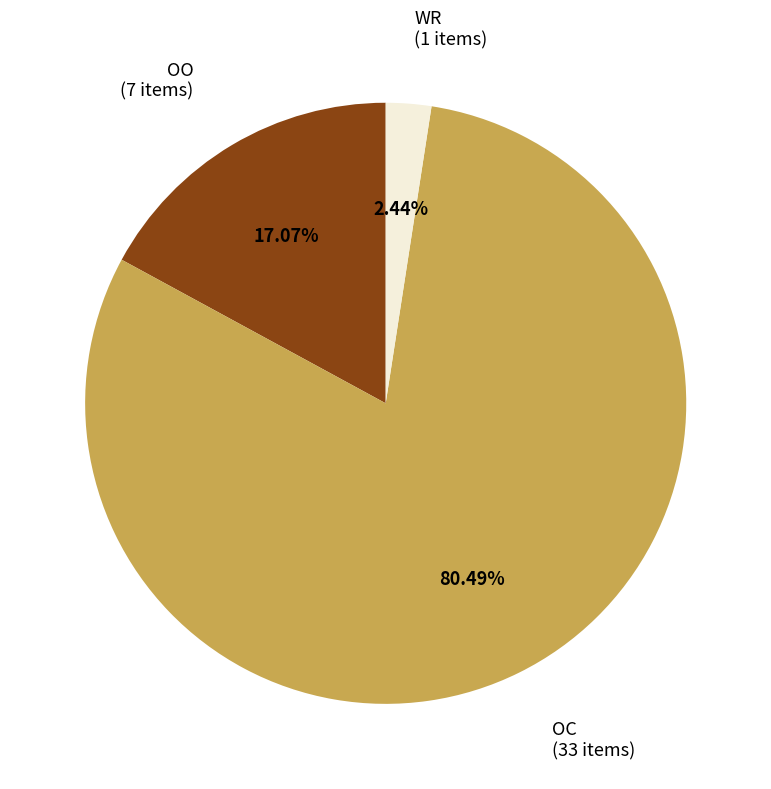

True or false: WR accounts for 2% of the total.

True